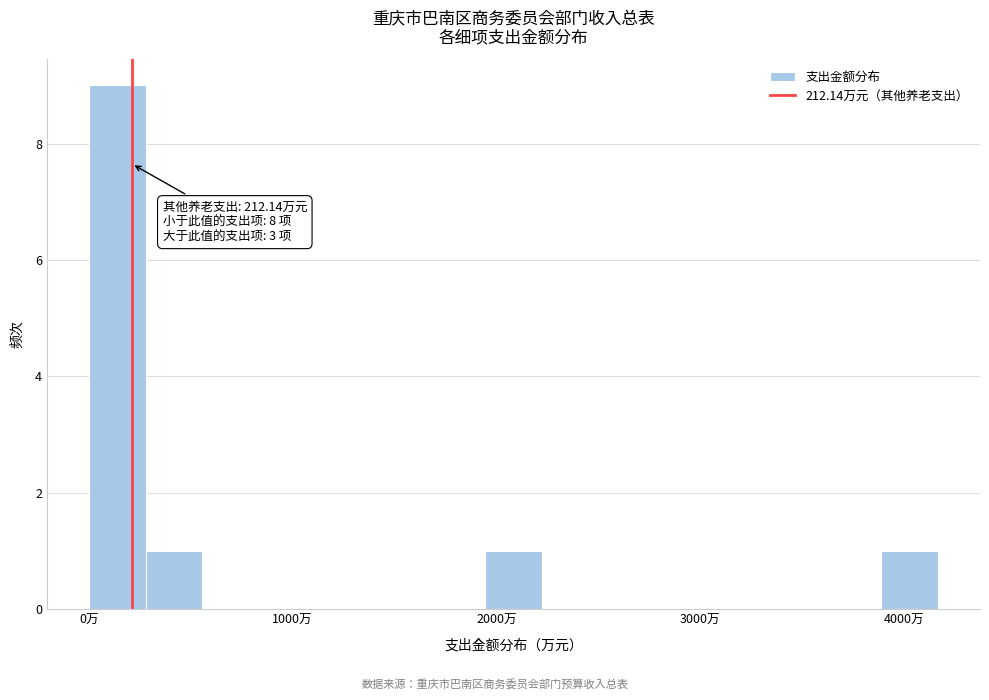

Read against the x-axis, roughly where is the centre of the tallest bar?

100